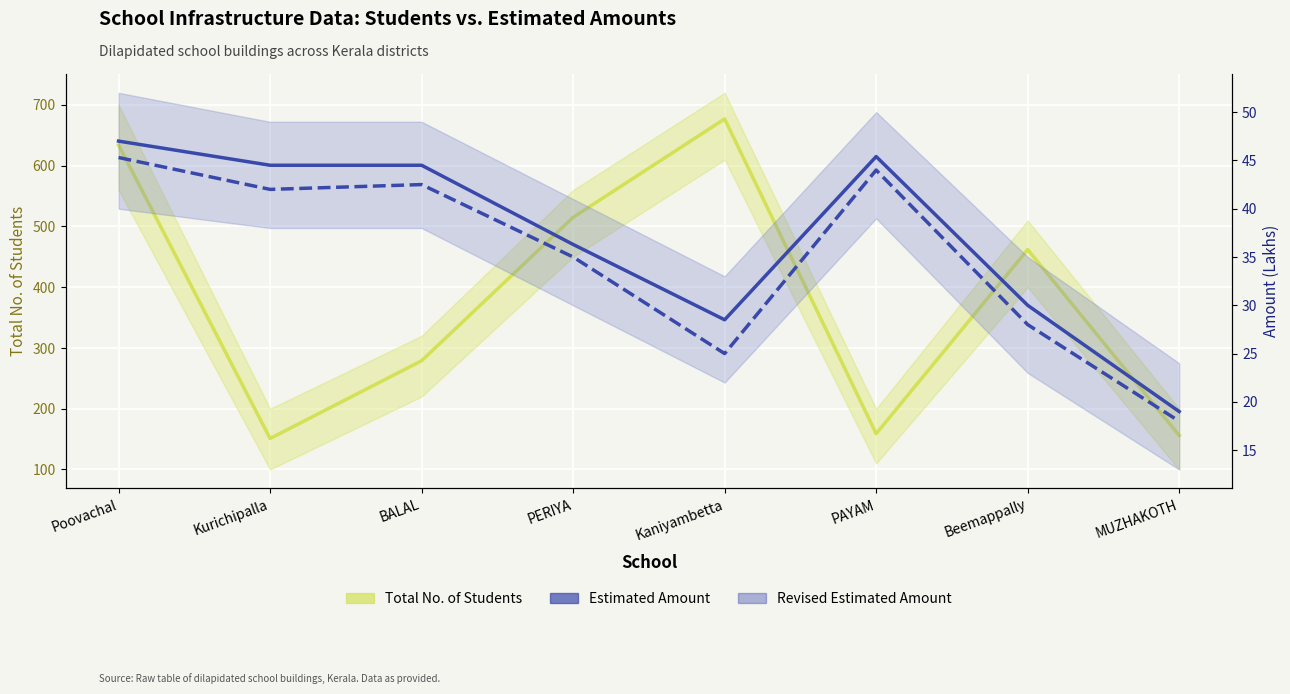

Reading left to right, what are all the values shown in this chart?

Total No. of Students: Poovachal=634.0	Kurichipalla=151.0	BALAL=279.0	PERIYA=515.0	Kaniyambetta=677.0	PAYAM=159.0	Beemappally=462.0	MUZHAKOTH=156.0
Estimated Amount: Poovachal=47.0	Kurichipalla=44.5	BALAL=44.5	PERIYA=36.3	Kaniyambetta=28.5	PAYAM=45.4	Beemappally=30.0	MUZHAKOTH=19.0
Revised Estimated Amount: Poovachal=45.3	Kurichipalla=42.0	BALAL=42.5	PERIYA=35.0	Kaniyambetta=25.0	PAYAM=44.0	Beemappally=28.0	MUZHAKOTH=18.0